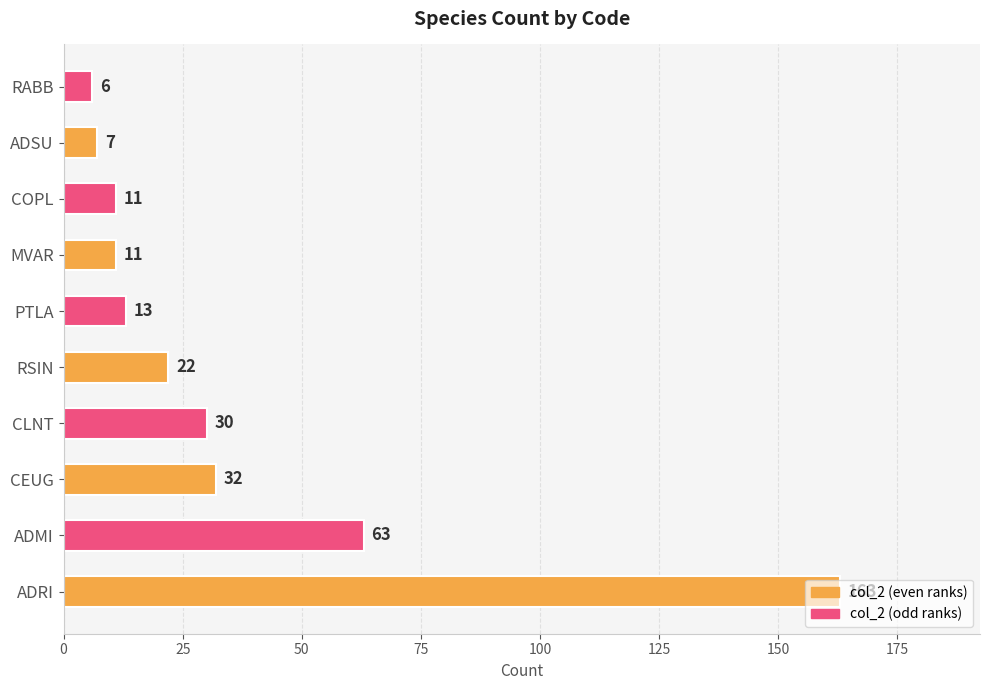

The chart shows a value of 22 at RSIN. True or false?

True